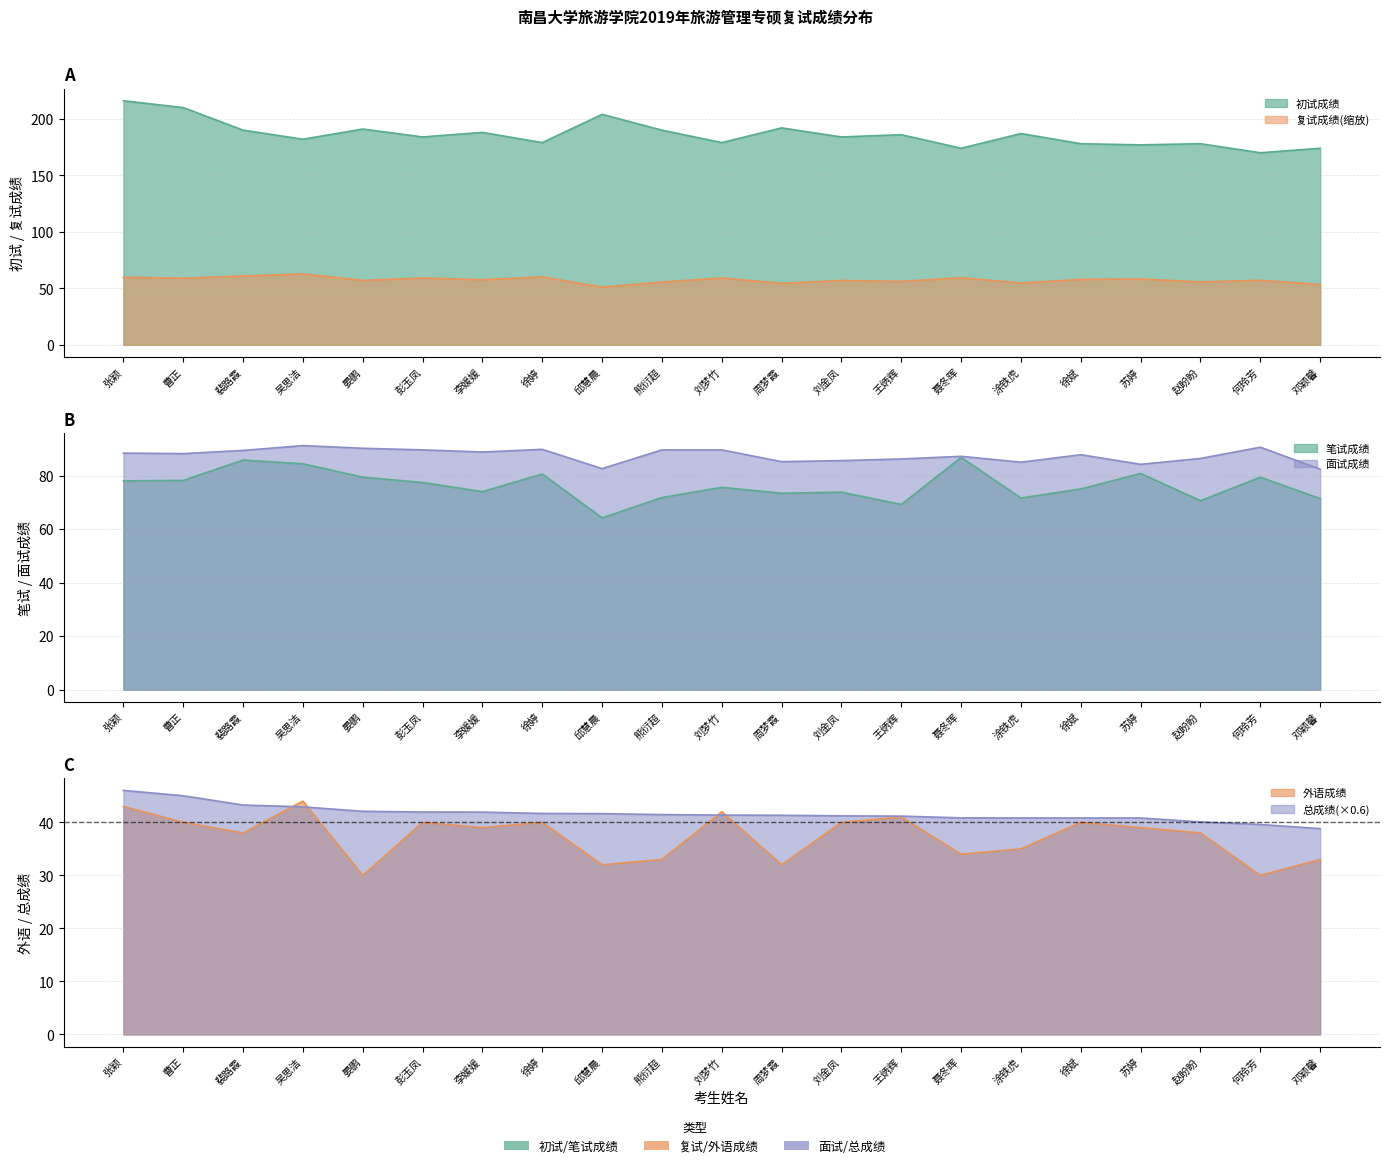

What is the greatest value displayed?

216.0